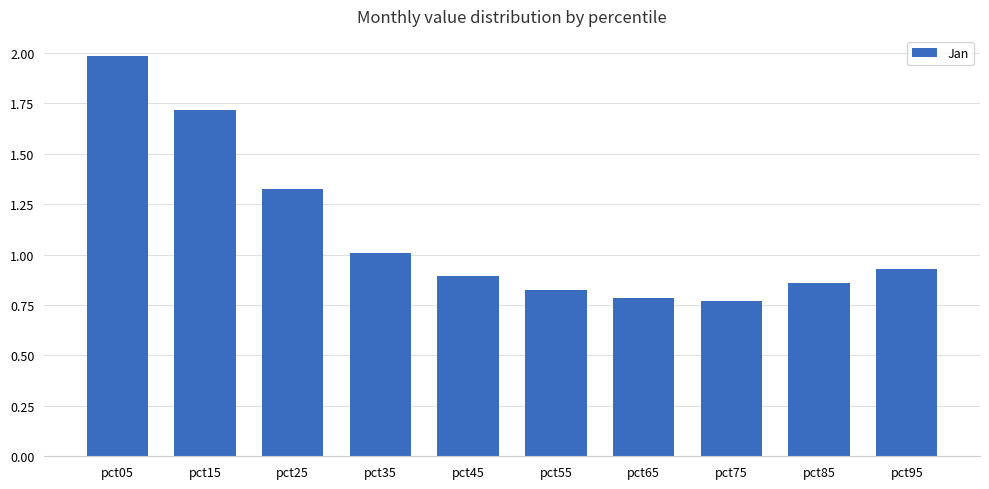

What is the sum of the values at pct05 and pct75?

2.8